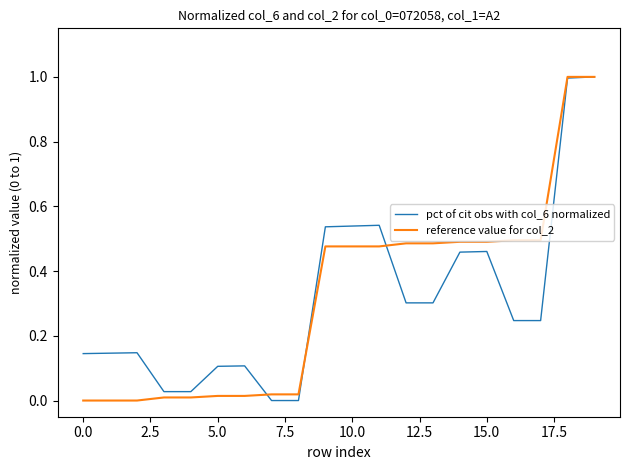

What is the highest value of the pct of cit obs with col_6 normalized series?

1.0